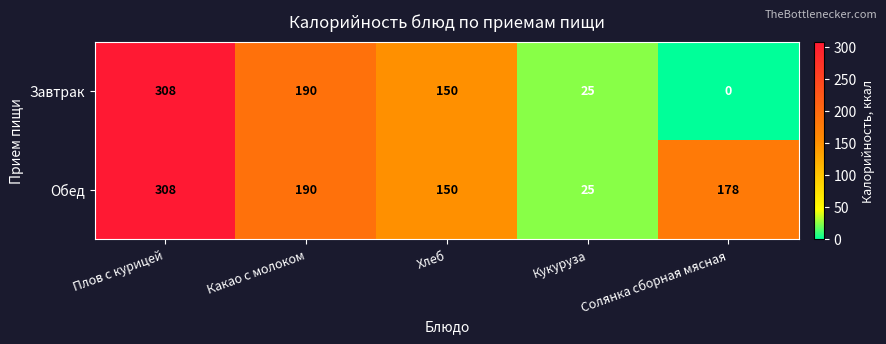

How many data points does each series have?

5